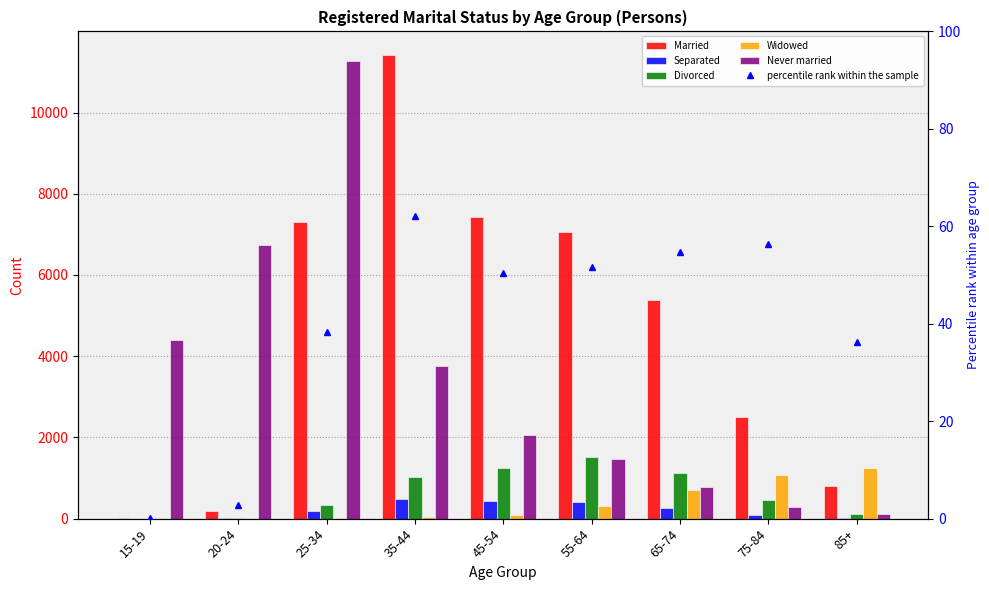

What is the difference between the highest and lowest values at 25-34?

11263.0